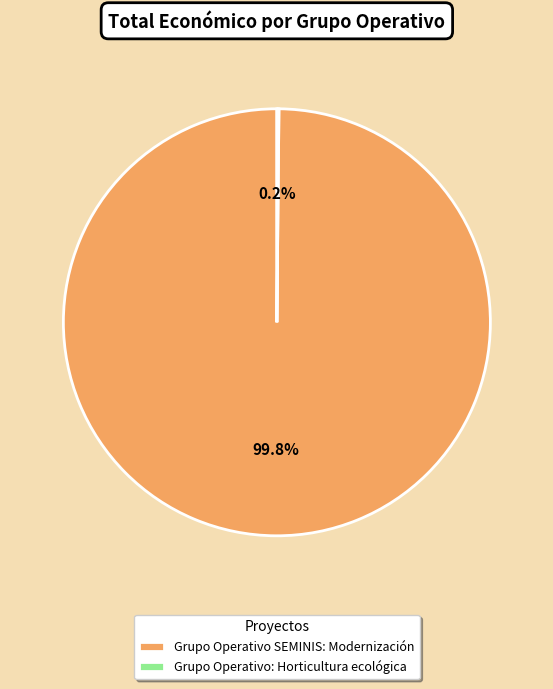

Is Grupo Operativo SEMINIS: Modernización the majority of the pie?

Yes